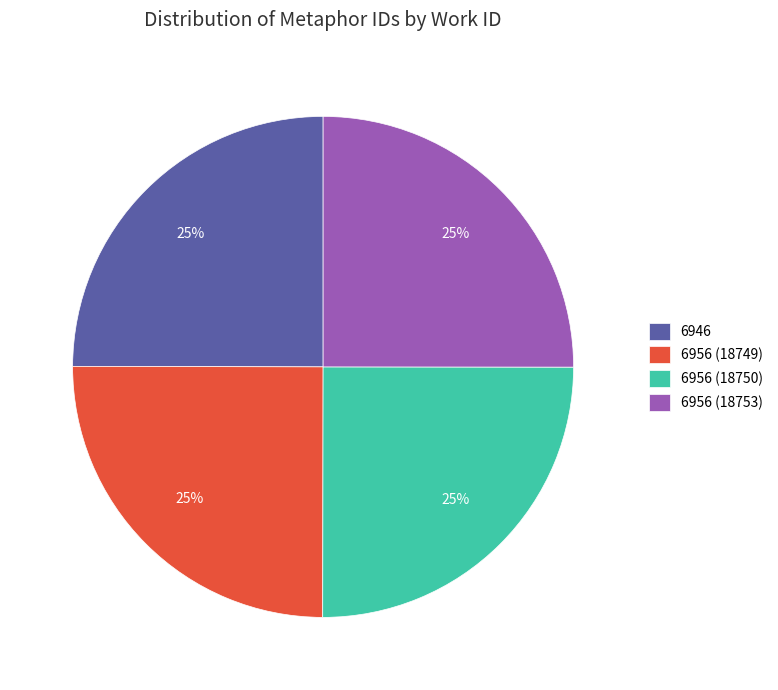

To the nearest percent, what is the average slice percentage?

25%